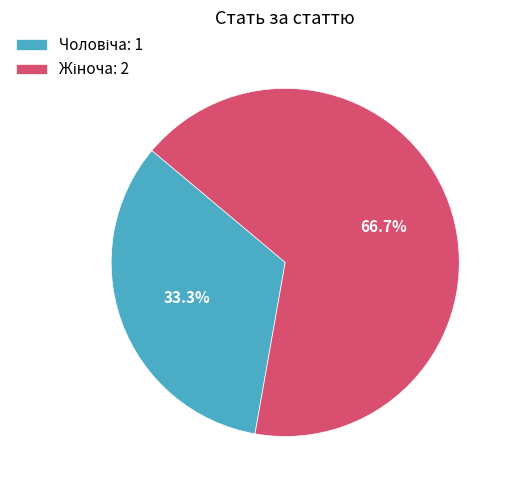

Does any single category account for the majority?

Yes